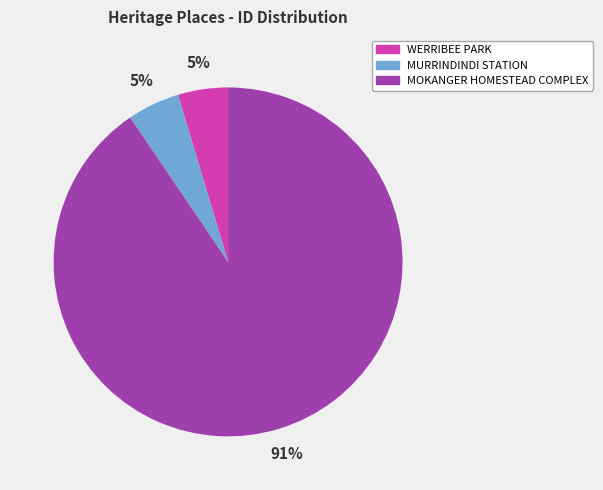

To the nearest percent, what is the combined percentage of MOKANGER HOMESTEAD COMPLEX and WERRIBEE PARK?

95%